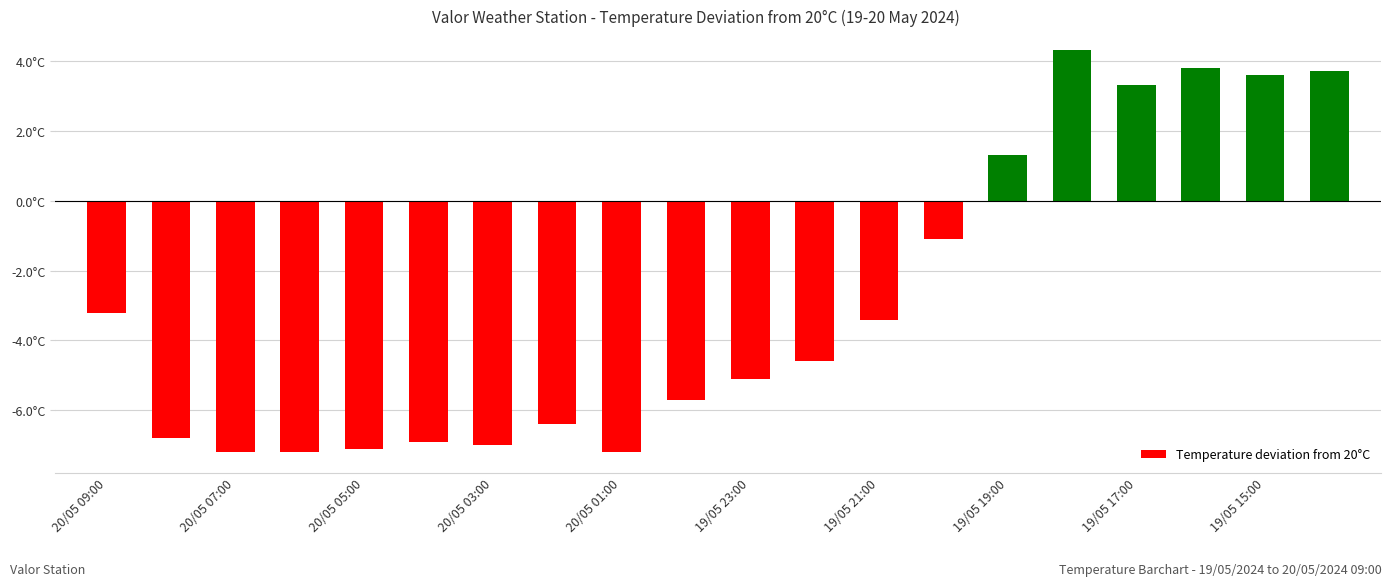

At which label does the data first exceed -4?

20/05 09:00